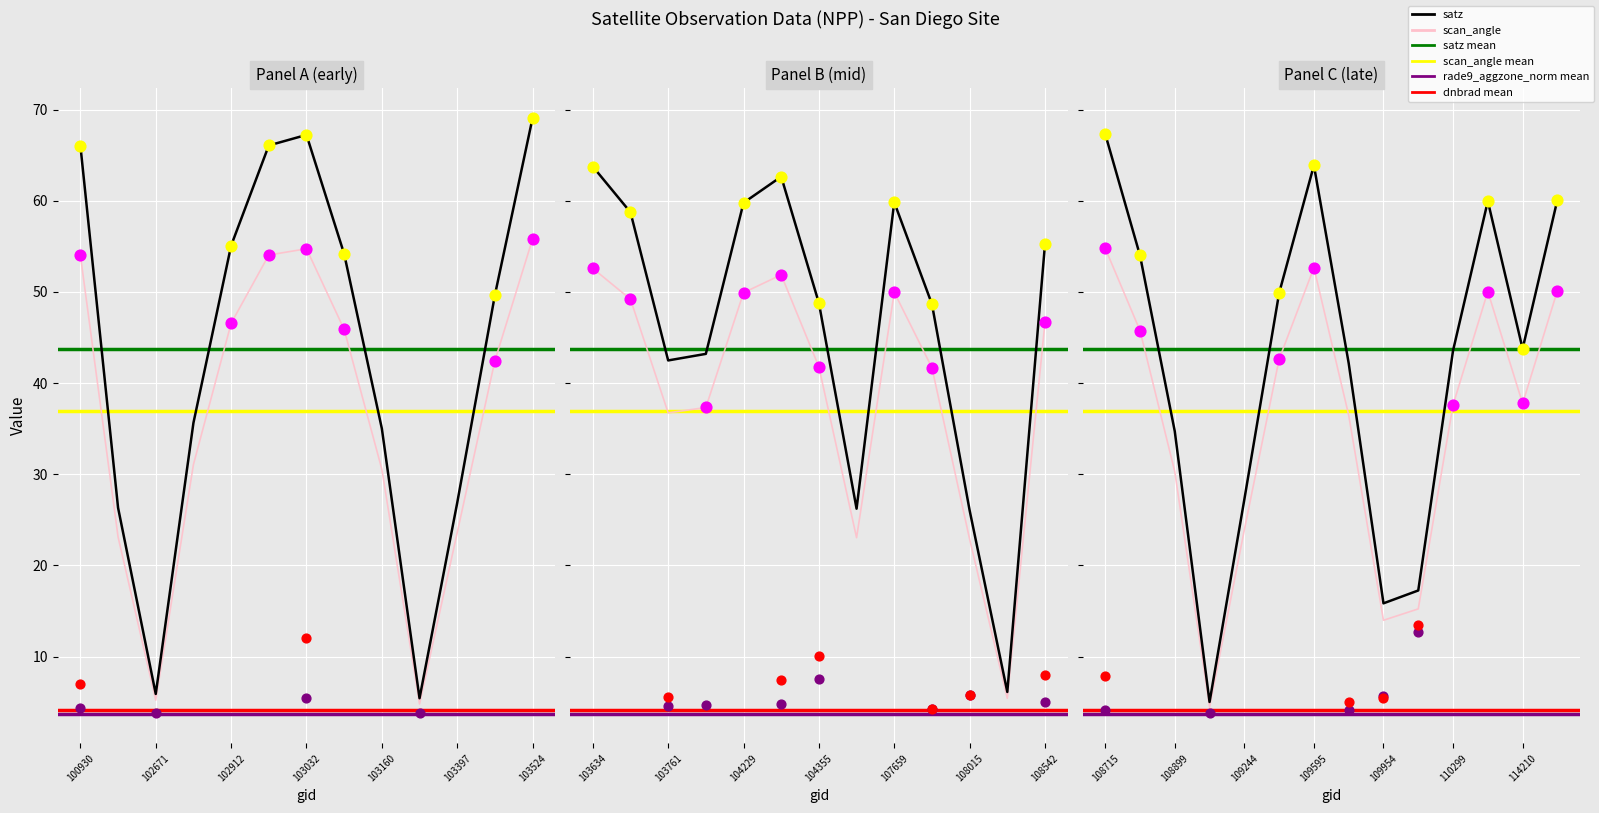

Which series has the largest total across all categories?

satz